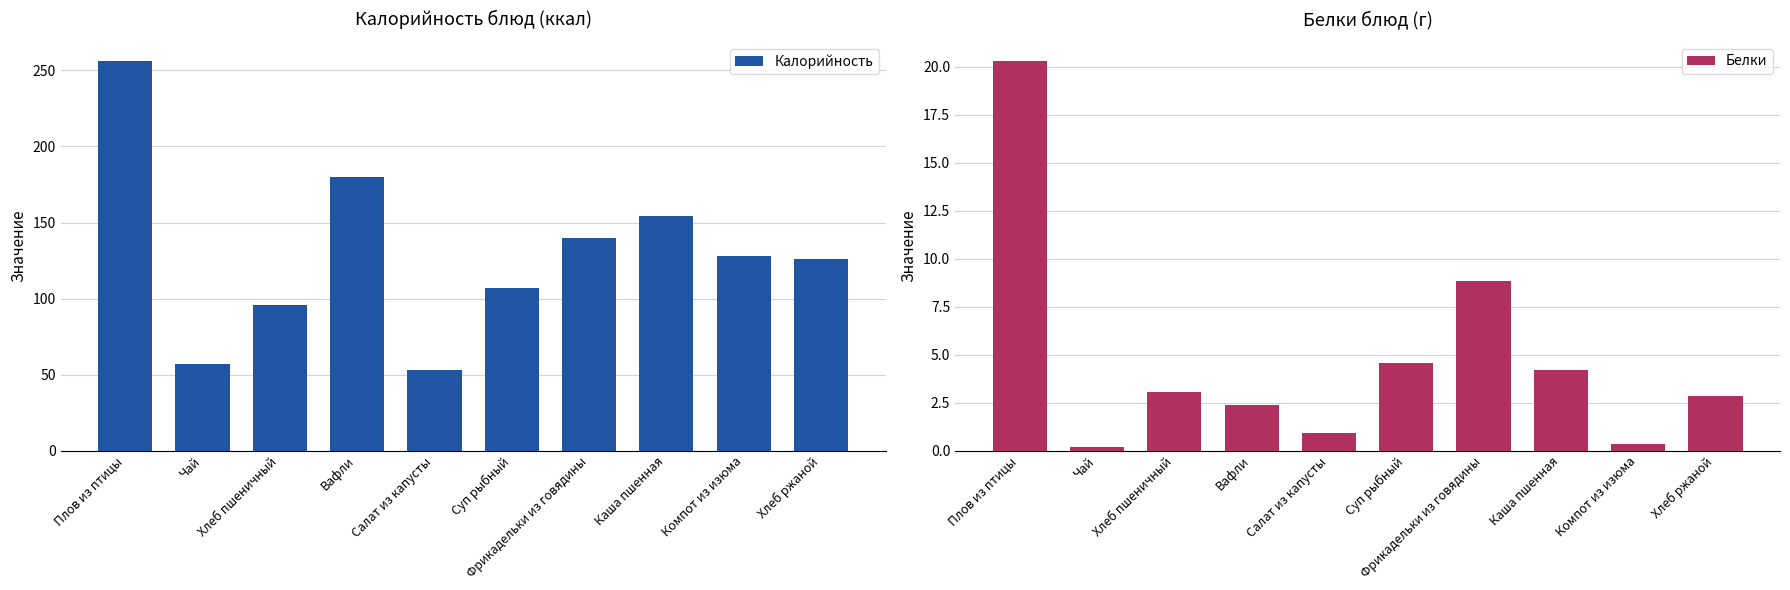

What are all the series names shown in the legend?

Калорийность, Белки